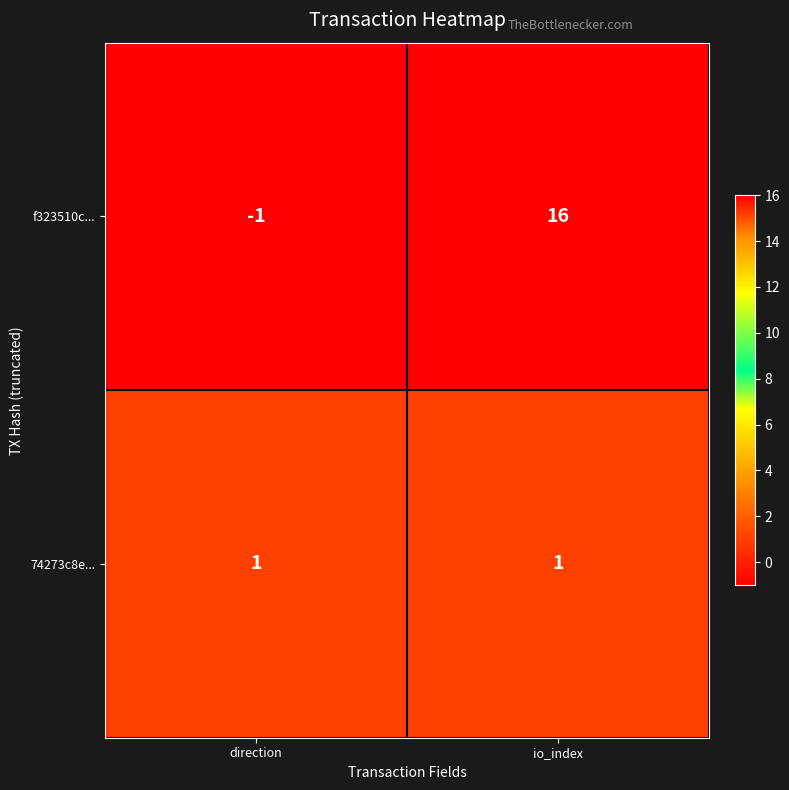

At how many categories does at least one series exceed 9?

1